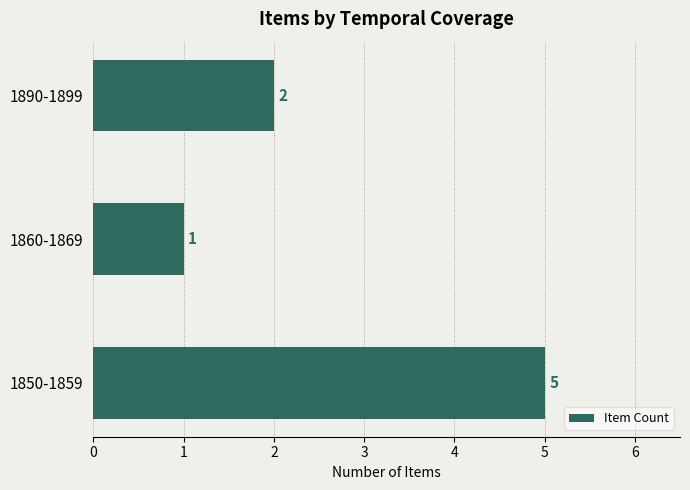

Where is the data nearest to the value 3?

1890-1899